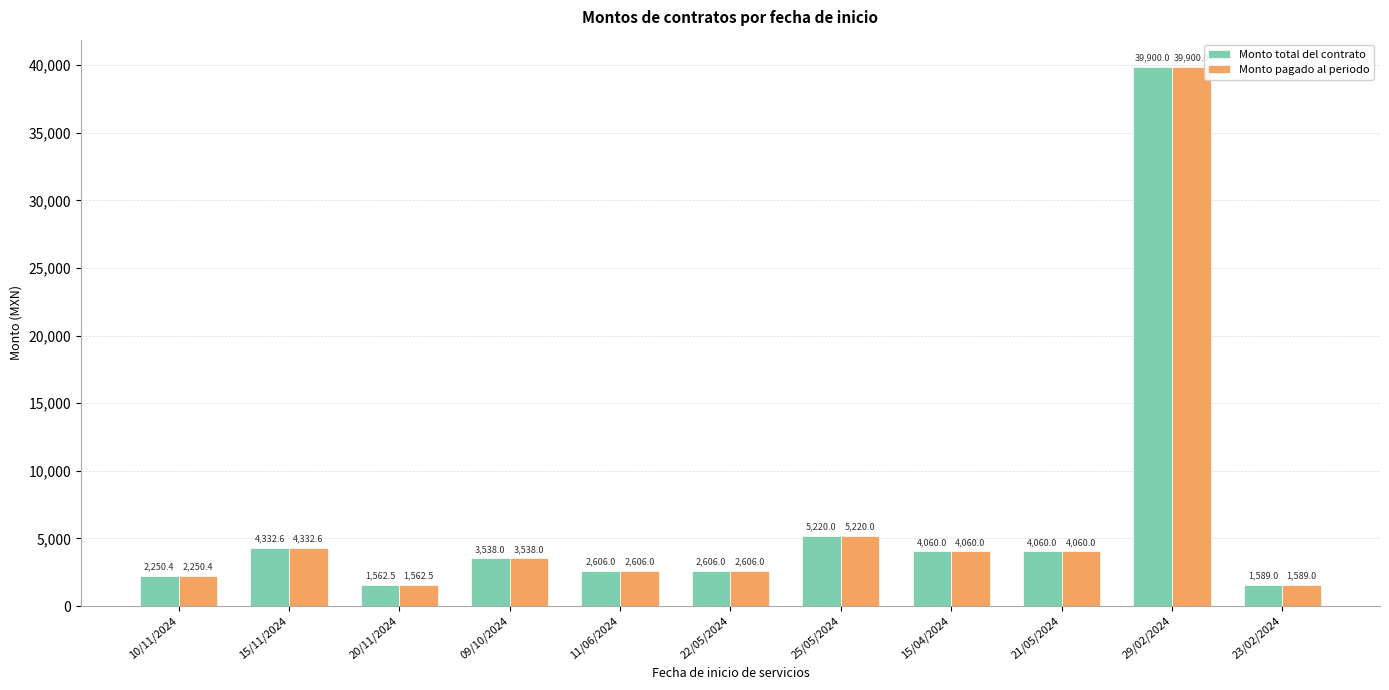

How many categories are shown in the chart?

11